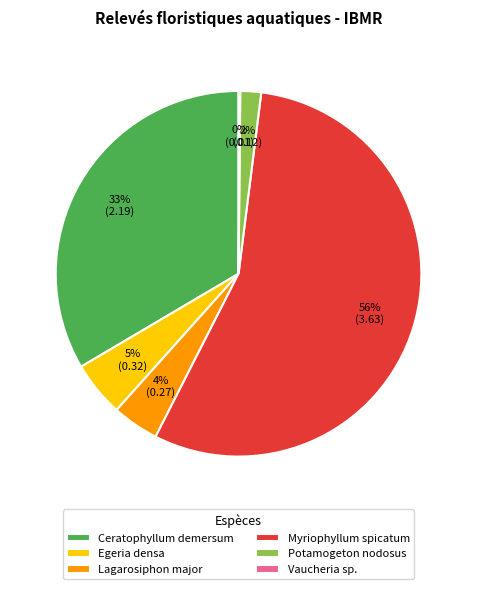

Between Lagarosiphon major and Potamogeton nodosus, which is larger?

Lagarosiphon major